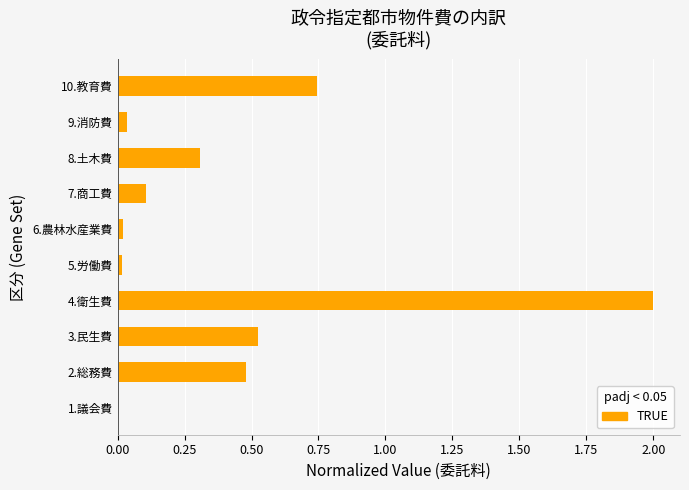

The value at 4.衛生費 is 2.0. True or false?

True